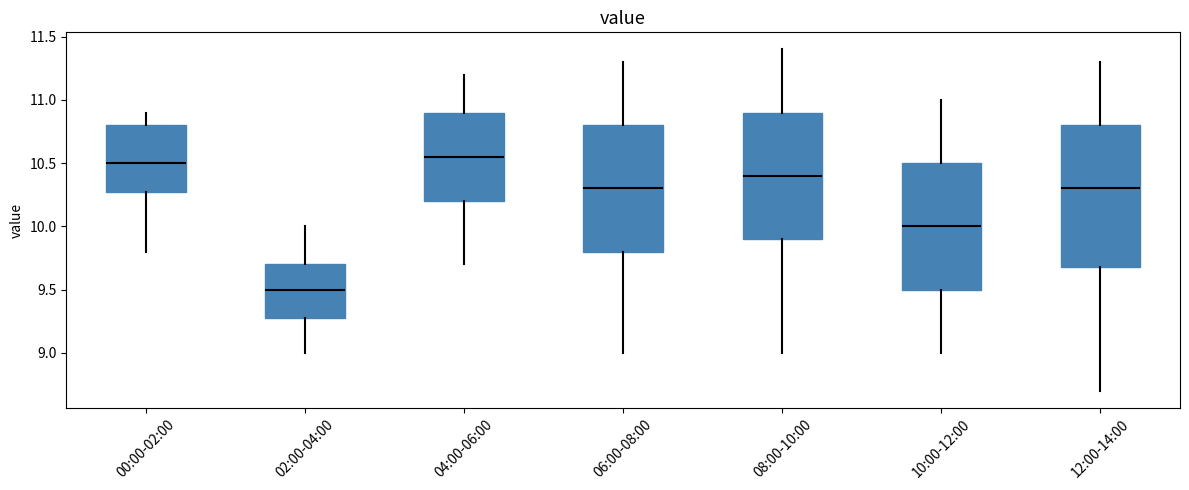

Reading left to right, transcribe this box plot: for each box, give where its median line is, the range the box spans, and where its two whiskers end, as read against the y-axis. The values are not printed on the chart, so give them approximately, as read against the axis.

00:00-02:00: median 10.50, box 10.30 to 10.80, whiskers 9.80 to 10.90
02:00-04:00: median 9.50, box 9.30 to 9.70, whiskers 9.00 to 10.00
04:00-06:00: median 10.55, box 10.20 to 10.90, whiskers 9.70 to 11.20
06:00-08:00: median 10.30, box 9.80 to 10.80, whiskers 9.00 to 11.30
08:00-10:00: median 10.40, box 9.90 to 10.90, whiskers 9.00 to 11.40
10:00-12:00: median 10.00, box 9.50 to 10.50, whiskers 9.00 to 11.00
12:00-14:00: median 10.30, box 9.70 to 10.80, whiskers 8.70 to 11.30